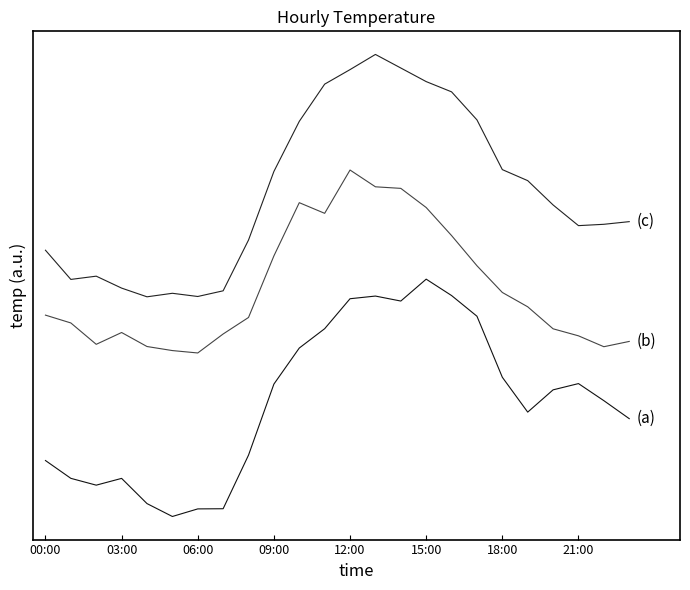

Does the chart display data point markers on the line(s)?

No